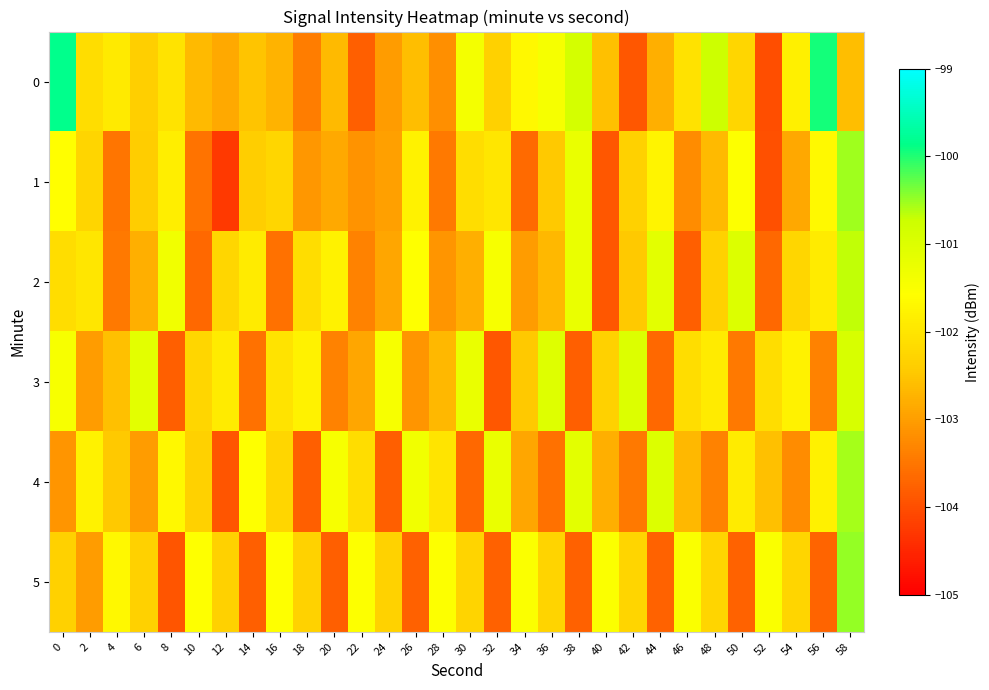

Which series has the largest total across all categories?

row_0